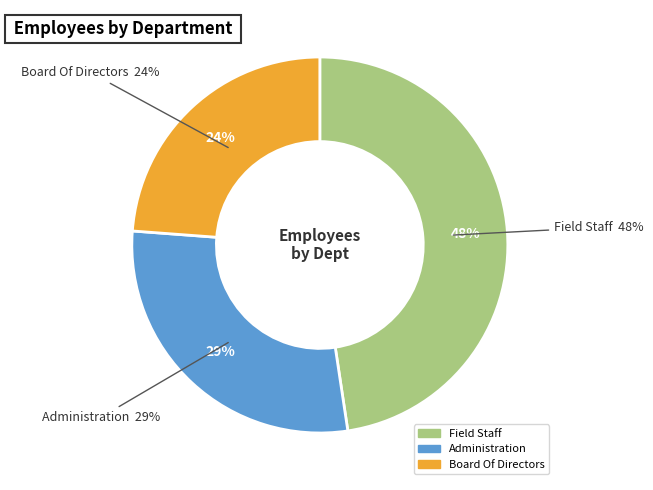

Which category has the biggest portion of the pie?

Field Staff